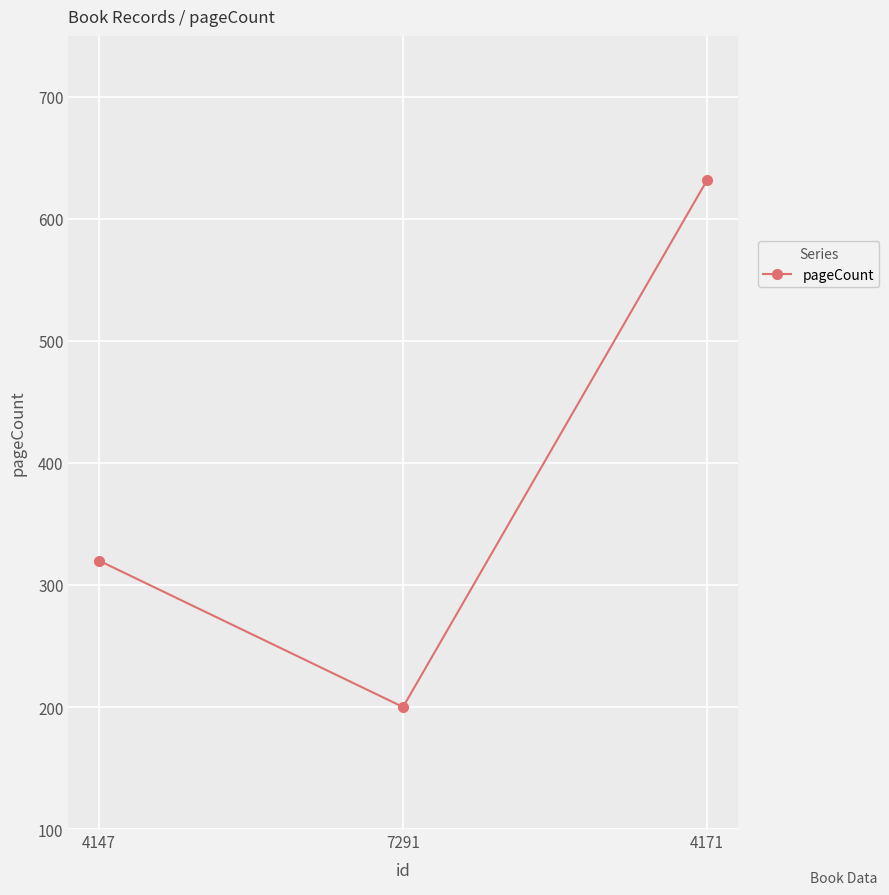

Reading left to right, what are all the values shown in this chart?

320	200	632